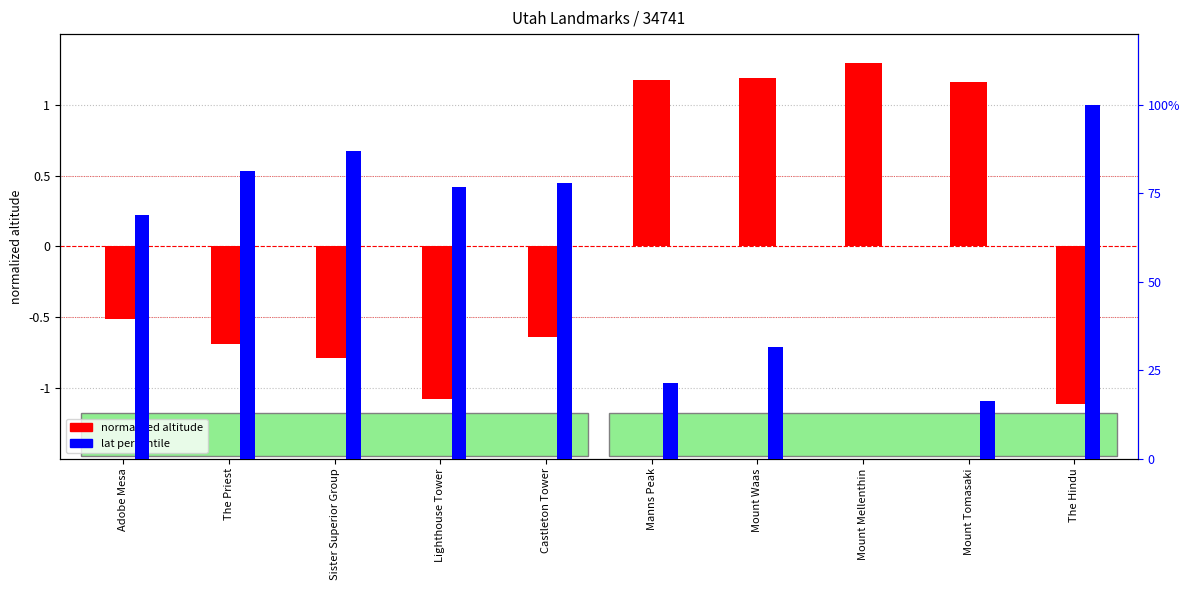

Where does the normalized altitude series first go above 0?

Manns Peak